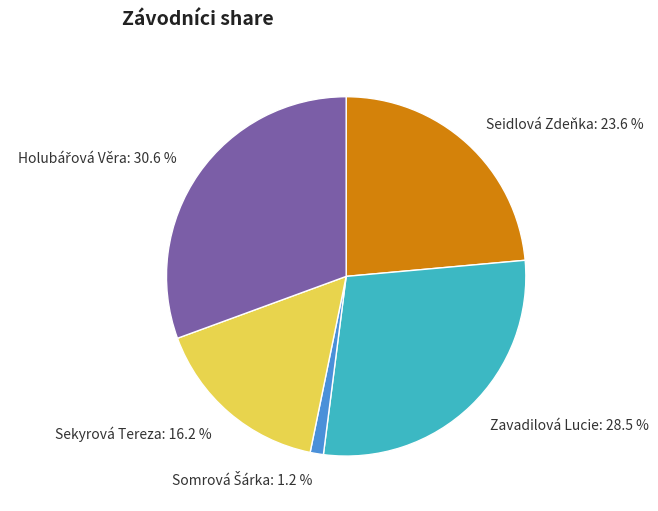

The Seidlová Zdeňka slice represents 24% of the pie. True or false?

True